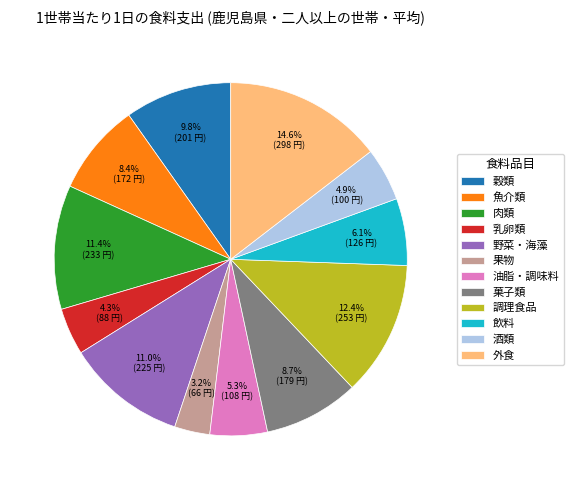

What portion of the pie excludes 野菜・海藻?

89.0%